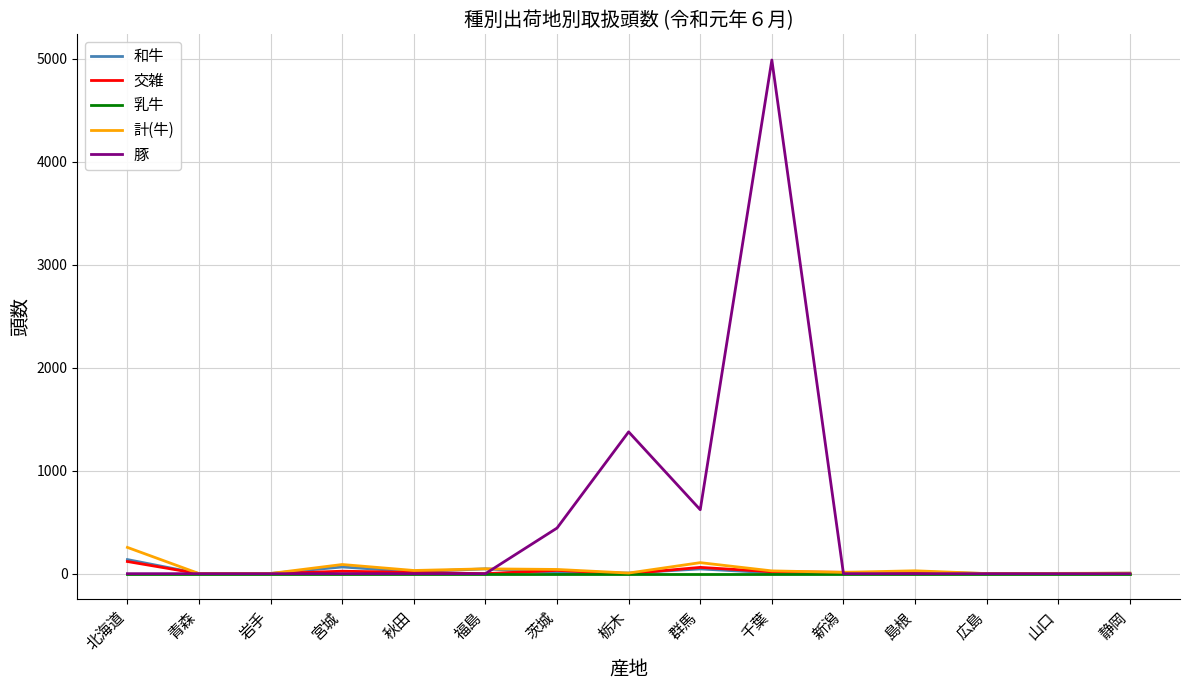

How many lines are shown in the chart?

5